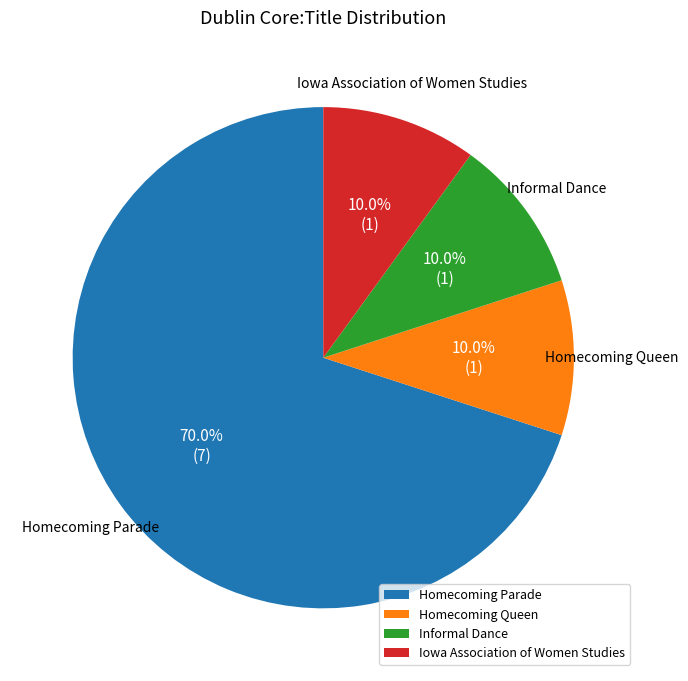

What percentage is NOT represented by Homecoming Queen?

90.0%